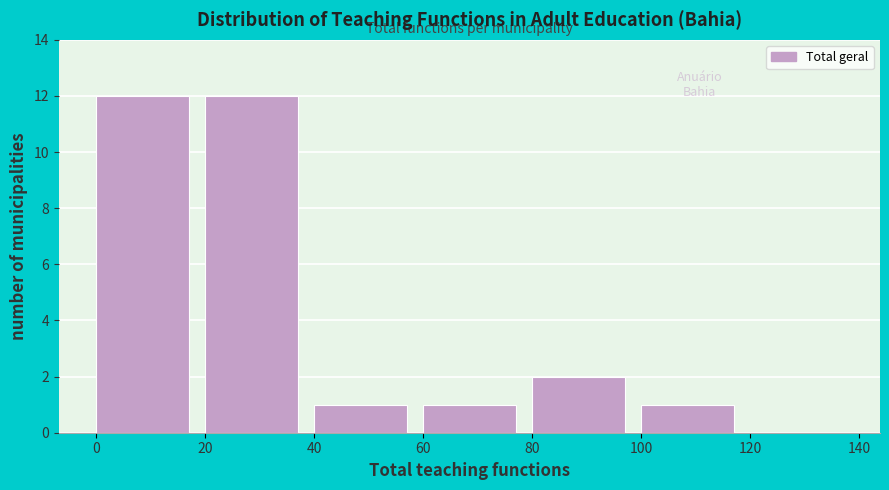

What is the height of the bar covering 40 to 60 on the x-axis? The values are not printed on the chart, so give them approximately, as read against the axis.

1